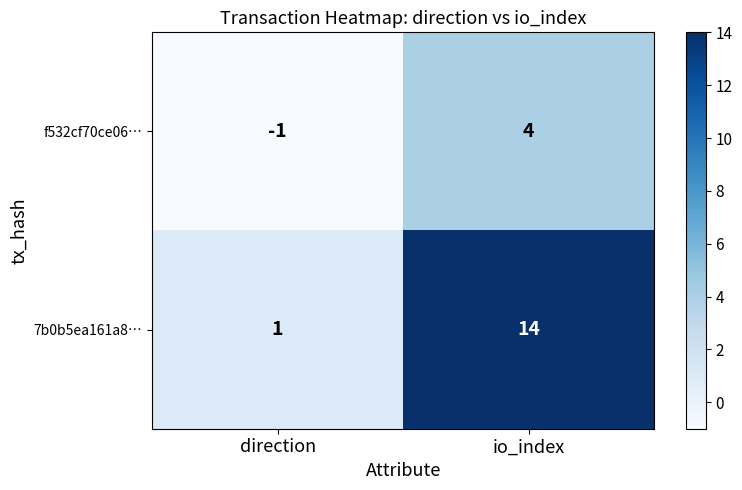

True or false: 7b0b5ea161a8… has a value of 14 at io_index.

True